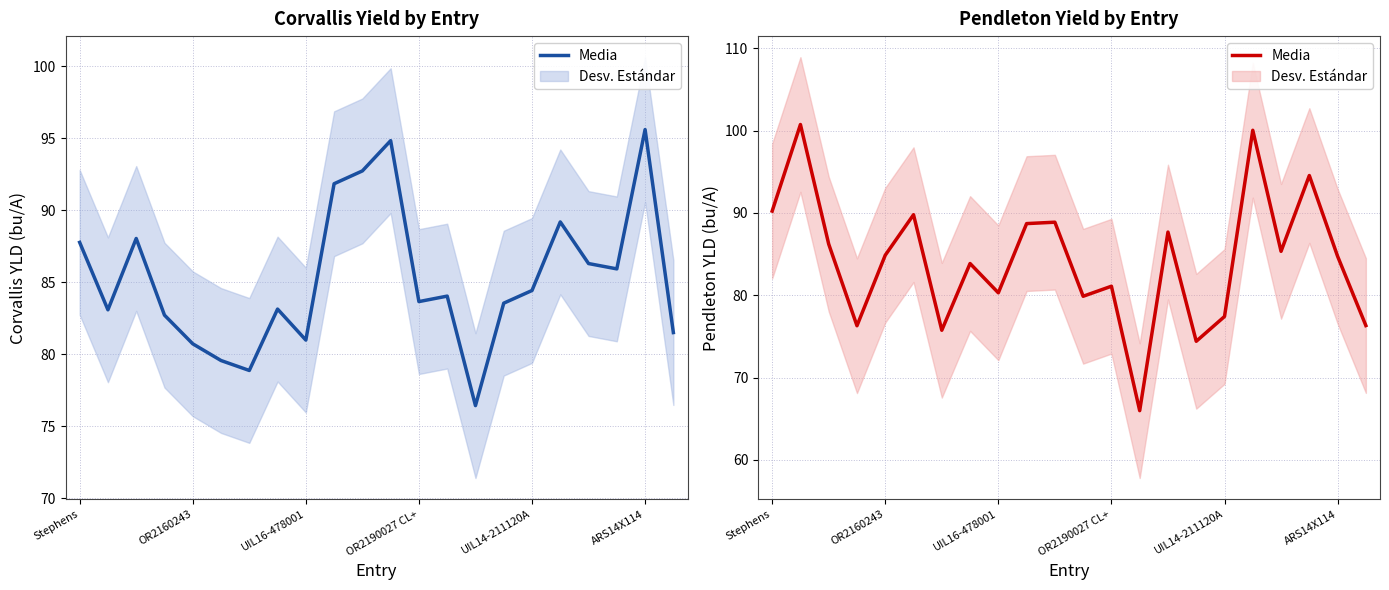

What is the sum of the values at 6 and 14?

163.4